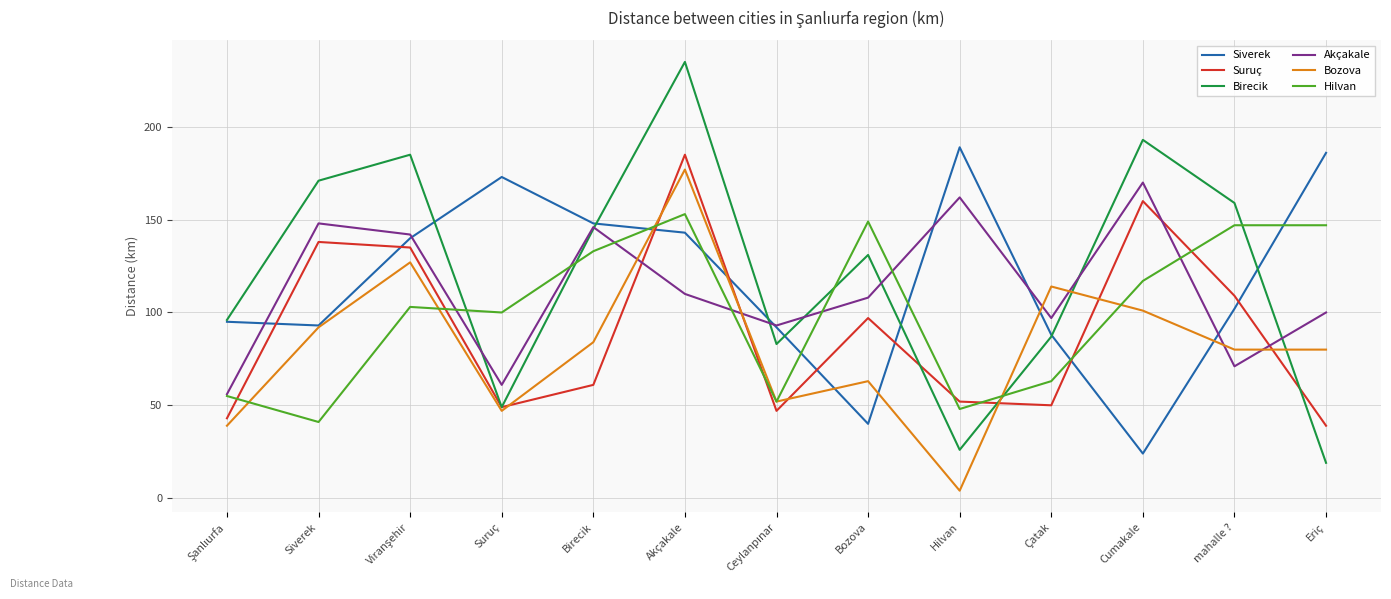

The value of Suruç at Birecik is 61. True or false?

True